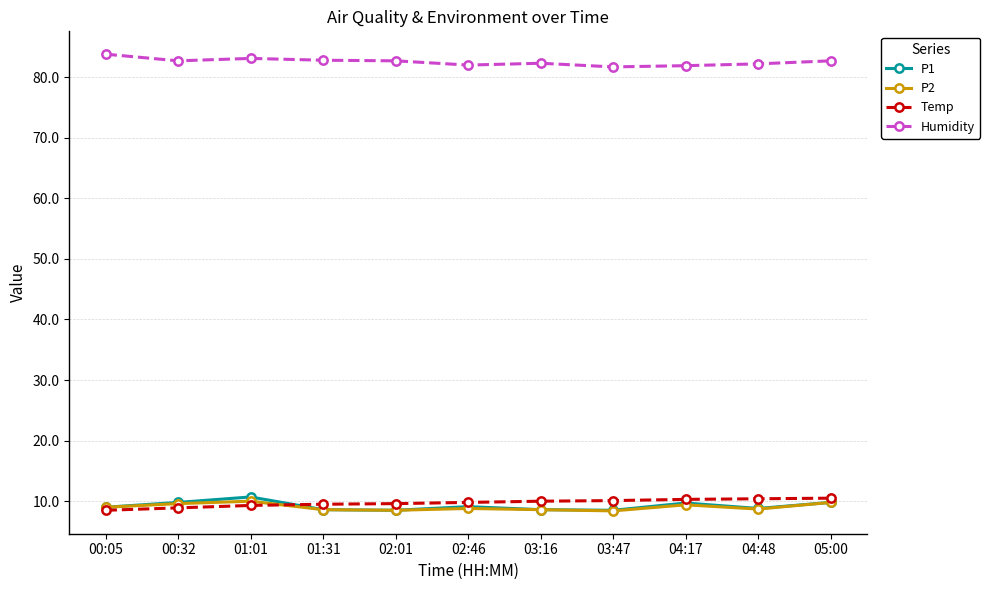

The P1 series shows 9.8 at 00:32. True or false?

True